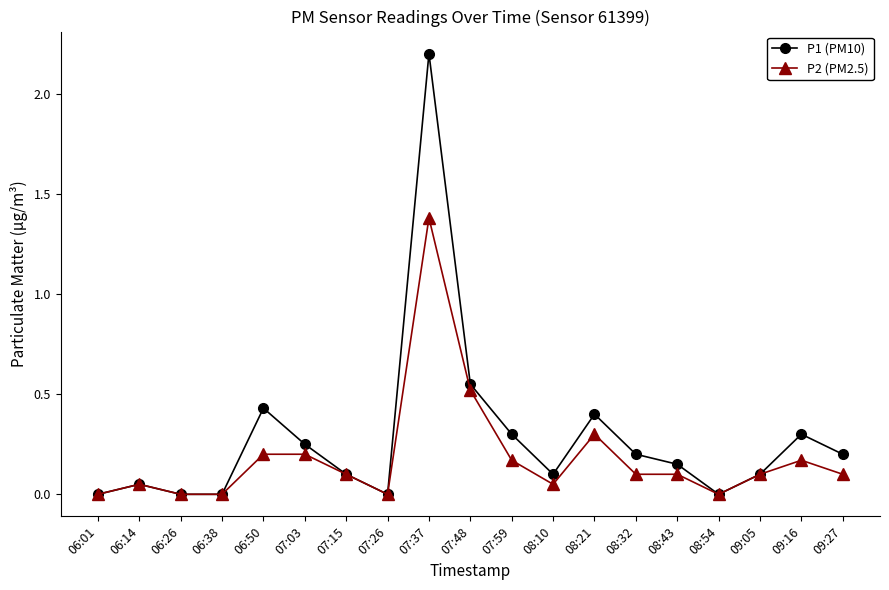

How many lines are shown in the chart?

2